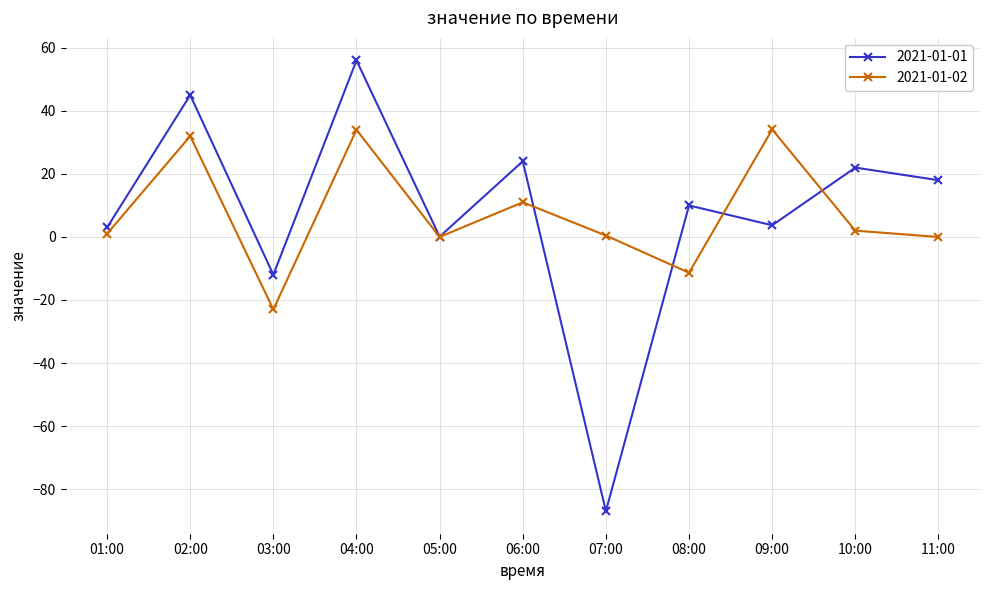

Does the chart display data point markers on the line(s)?

Yes